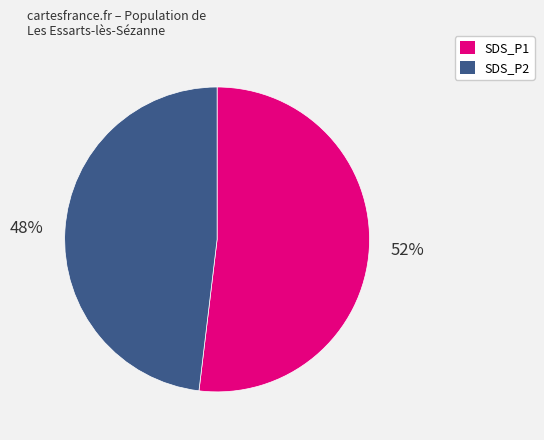

To the nearest percent, what is the difference between the largest and smallest slice percentages?

4%